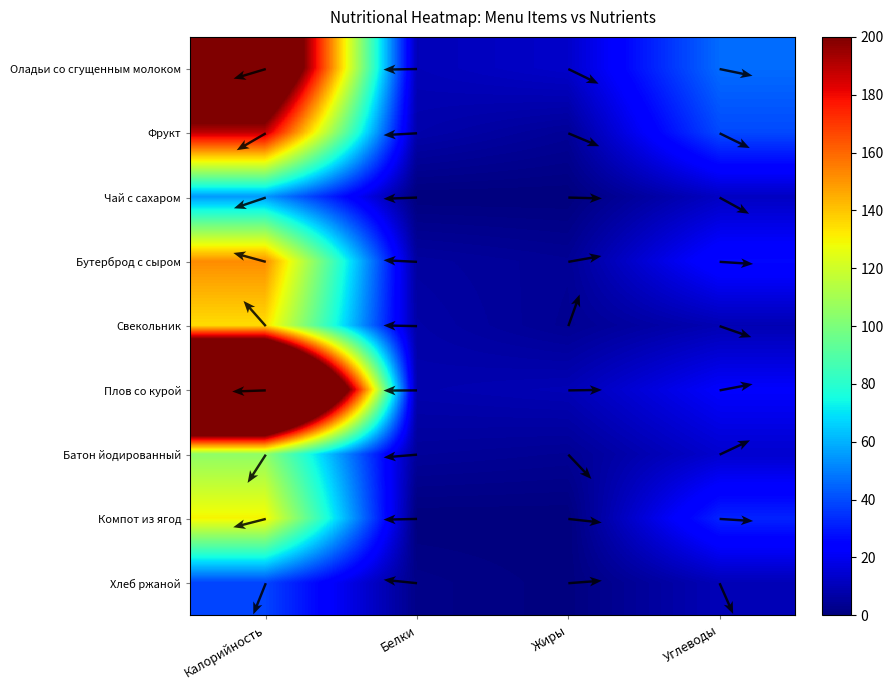

What is the spread (max minus min) of values at Белки?

10.1